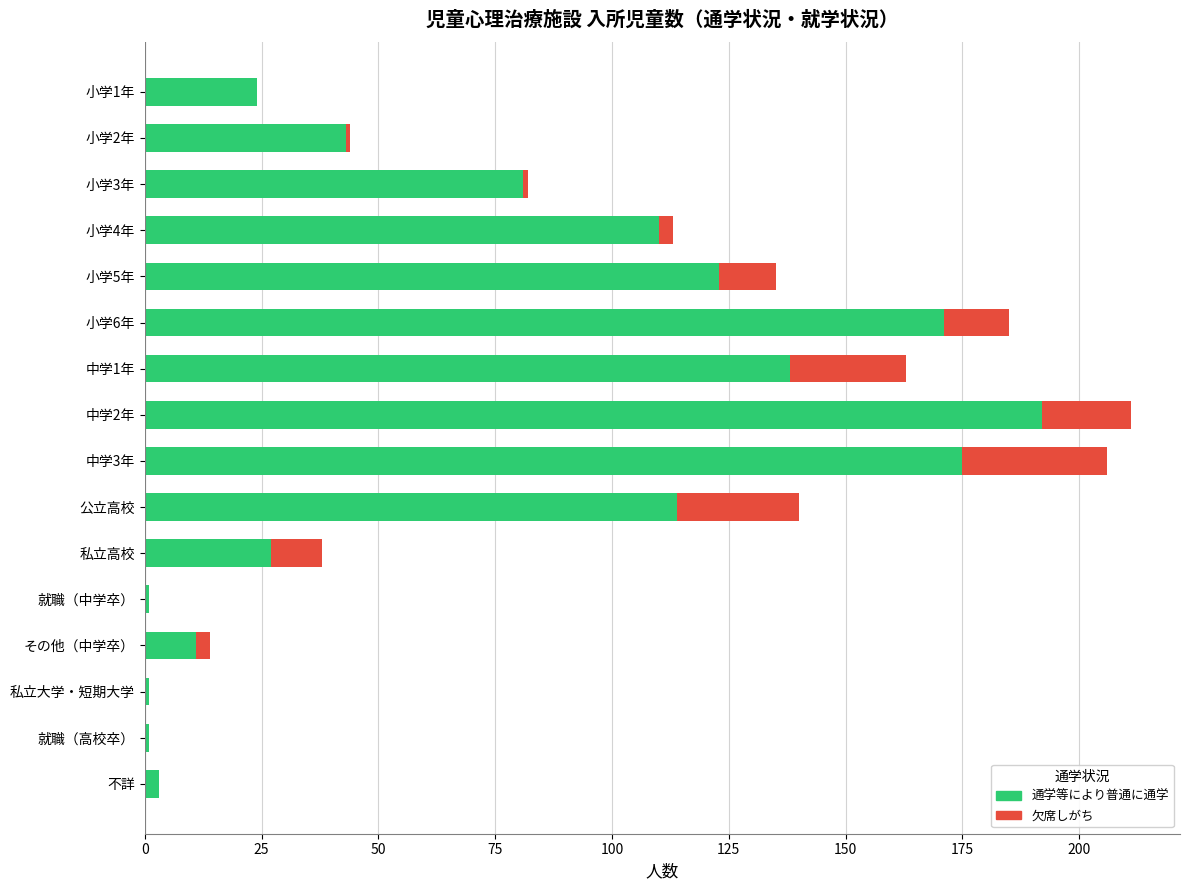

What is the highest value of the 通学等により普通に通学 series?

192